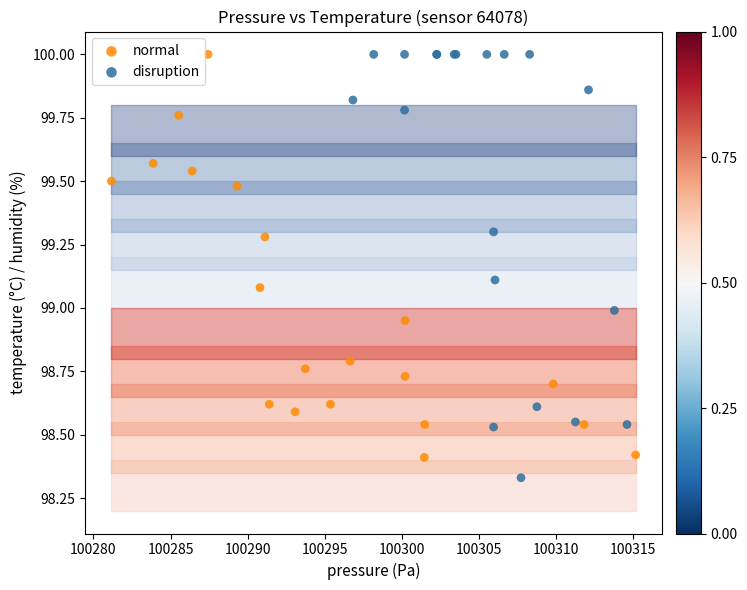

Which series contains the lowest Y value?

disruption